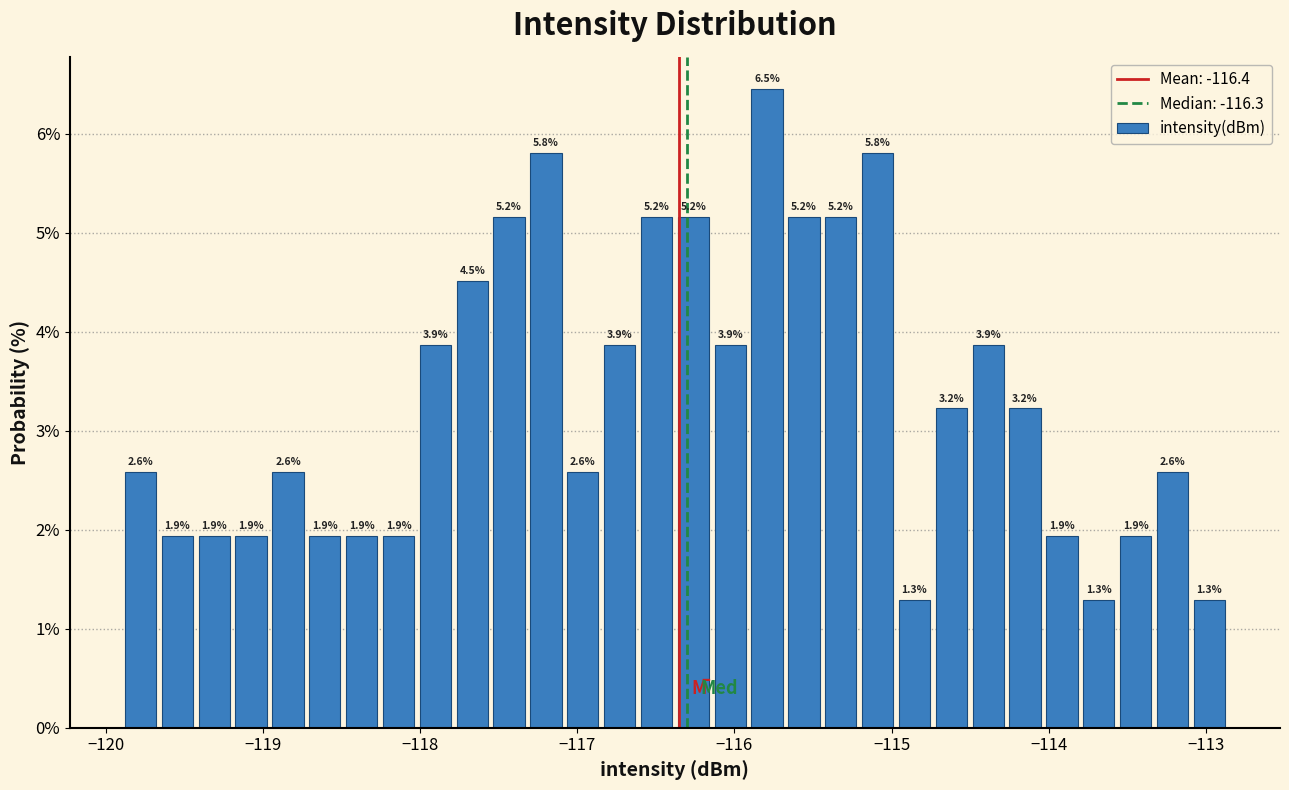

Read against the x-axis, roughly where is the centre of the tallest bar?

-115.8